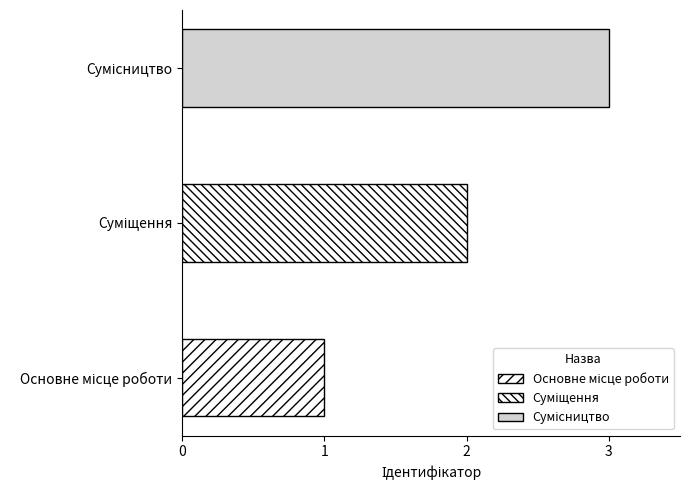

List the labels in order of value, largest first.

Сумісництво, Суміщення, Основне місце роботи